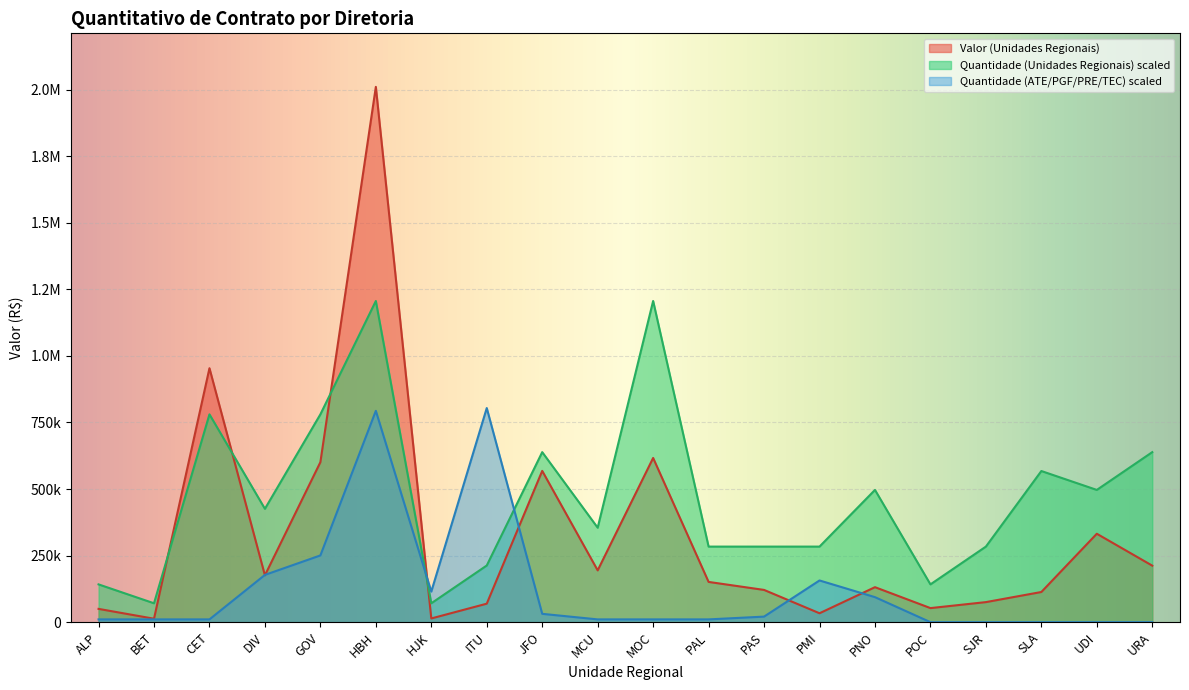

Count the number of categories in the chart.

20